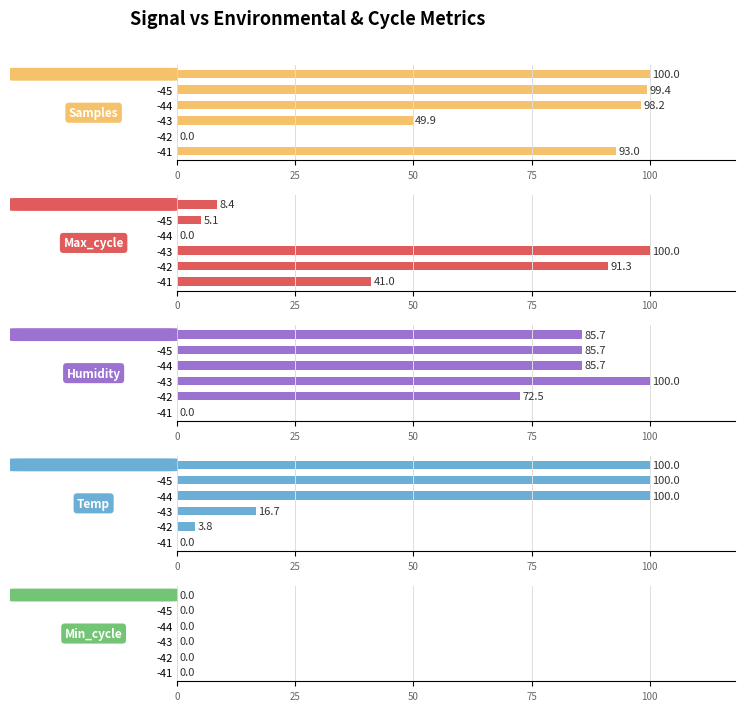

Rank the series by their maximum value, from highest to lowest.

Samples, Max_cycle, Humidity, Temp, Min_cycle